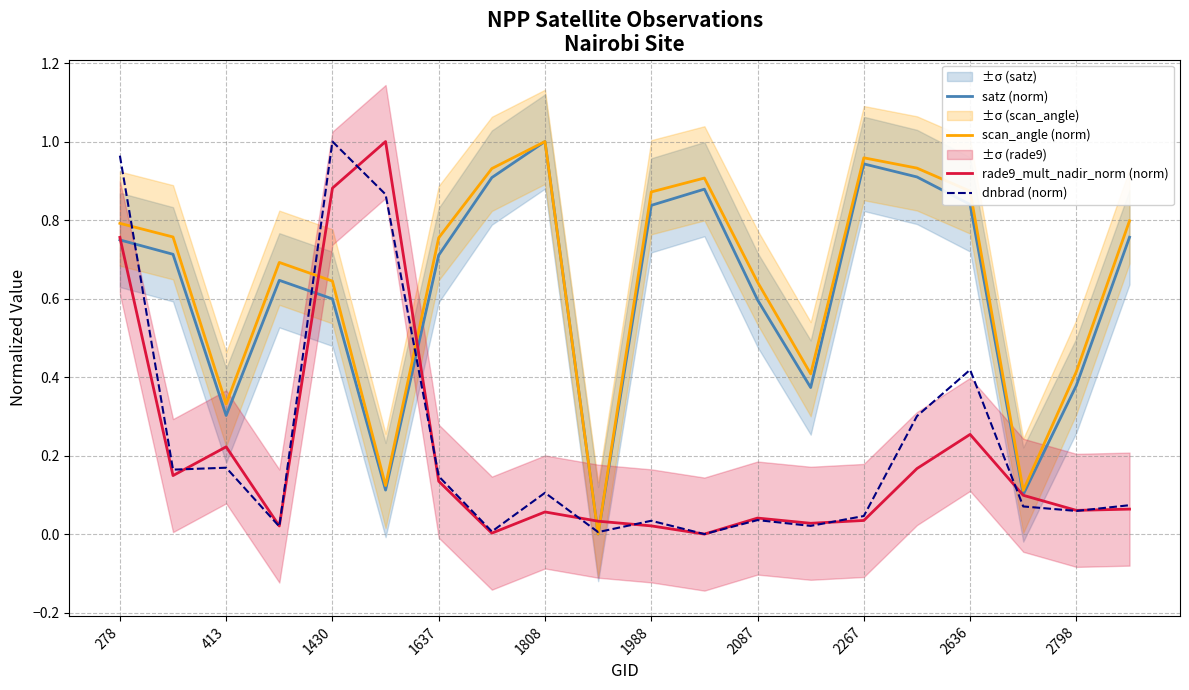

Is it true that satz (norm) equals 0.5 at 413?

False